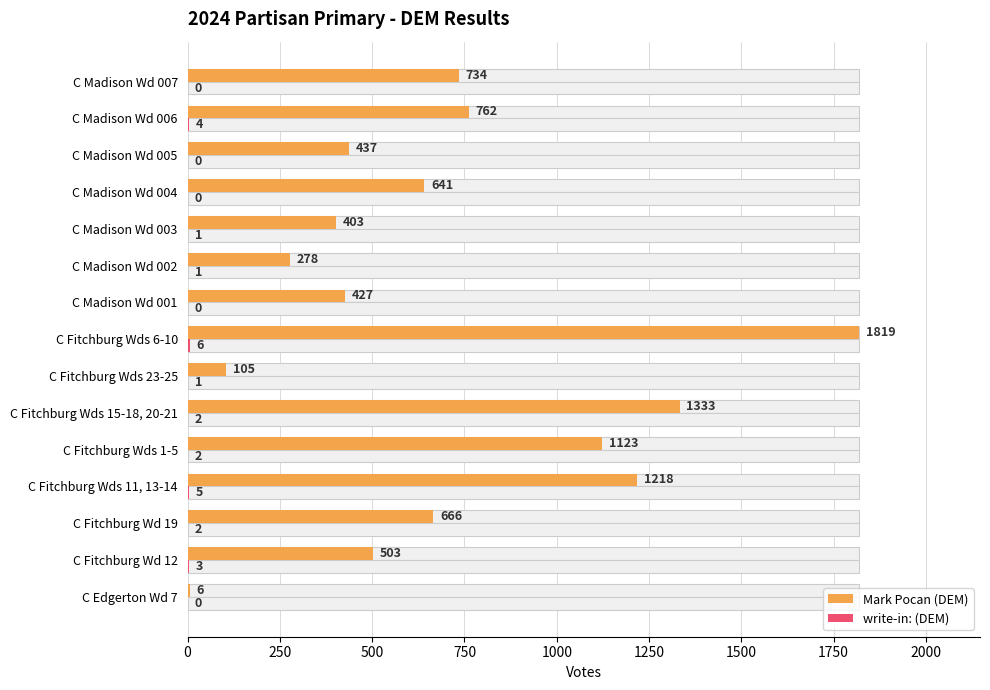

Is it true that Mark Pocan (DEM) equals 630 at C Madison Wd 003?

False